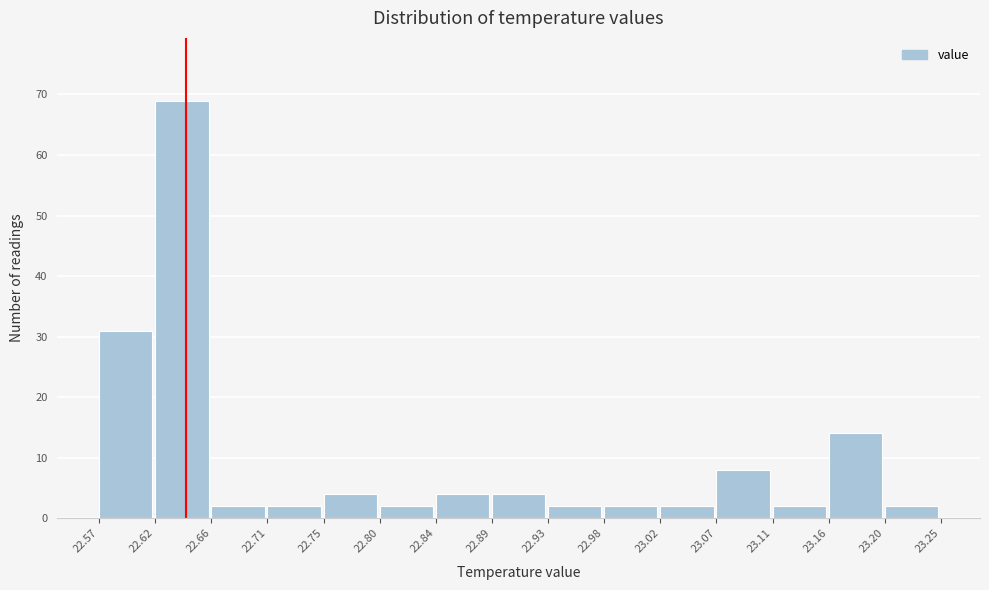

Reading left to right, transcribe this chart: for each bar, give the range it covers on the x-axis and its height. The values are not printed on the chart, so give them approximately, as read against the axis.

22.57 to 22.62: 31
22.62 to 22.66: 69
22.66 to 22.71: 2
22.71 to 22.75: 2
22.75 to 22.80: 4
22.80 to 22.84: 2
22.84 to 22.89: 4
22.89 to 22.93: 4
22.93 to 22.98: 2
22.98 to 23.02: 2
23.02 to 23.07: 2
23.07 to 23.11: 8
23.11 to 23.16: 2
23.16 to 23.20: 14
23.20 to 23.25: 2